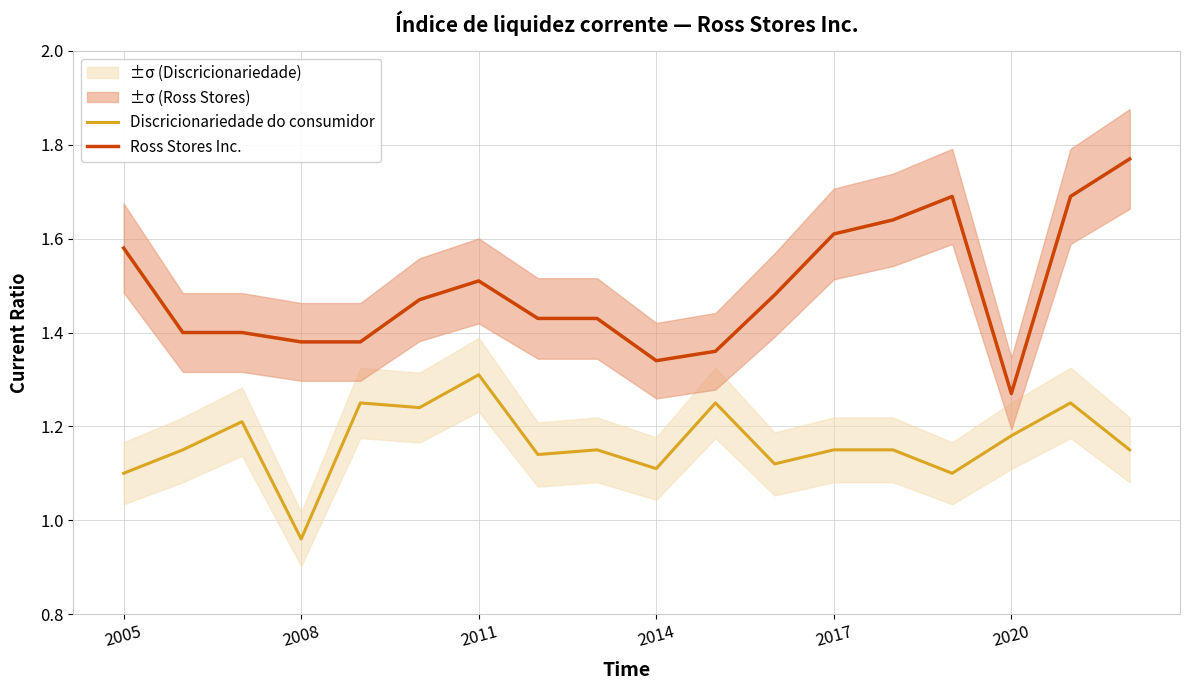

At which label is Ross Stores Inc. closest to 1?

2020